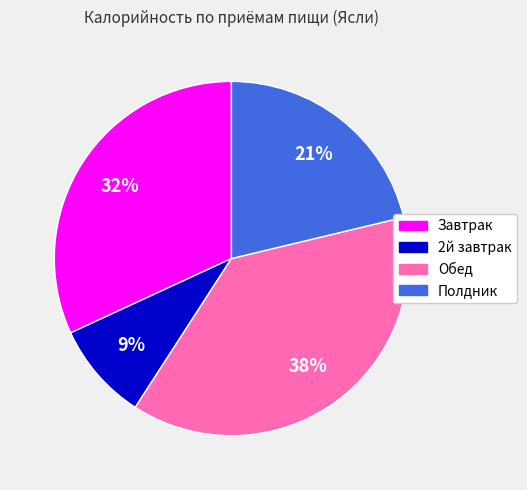

To the nearest percent, what portion does Завтрак represent?

32%